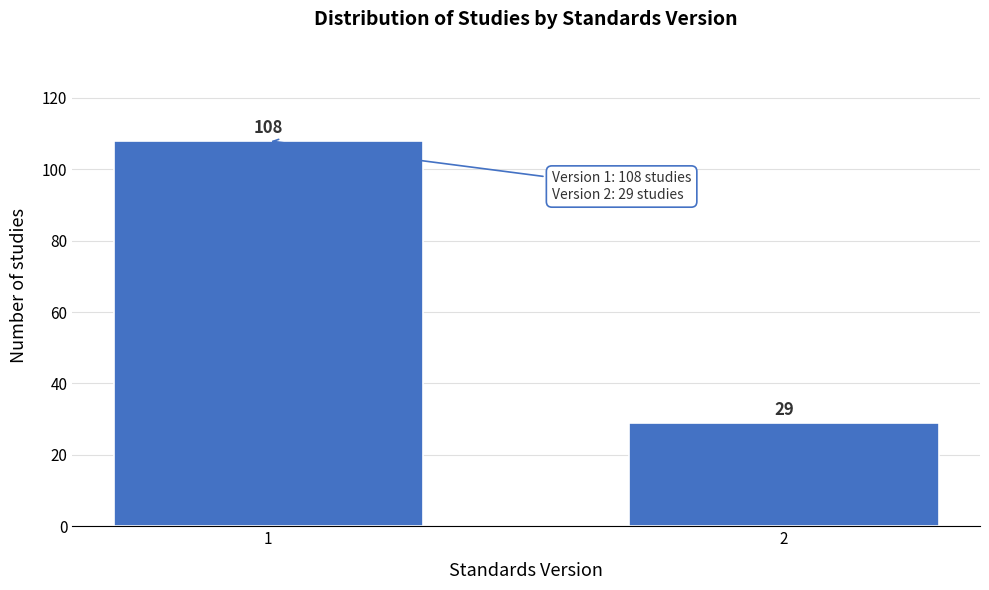

Reading left to right, extract all data points from this chart.

108	29